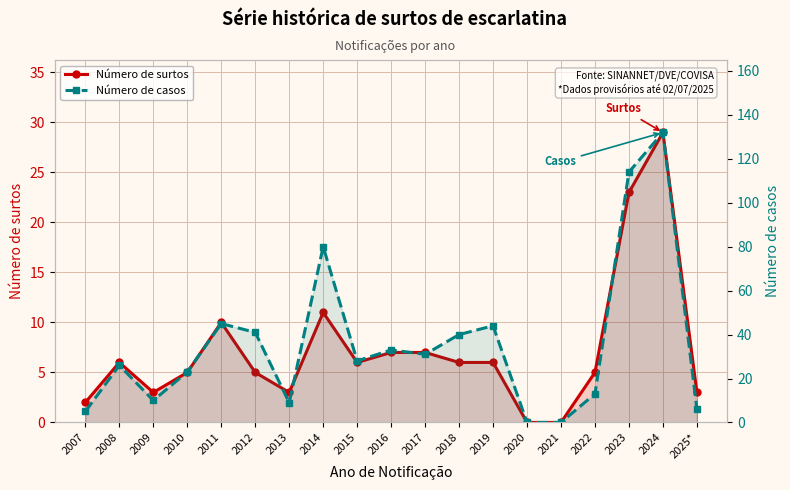

How many data points does each series have?

19